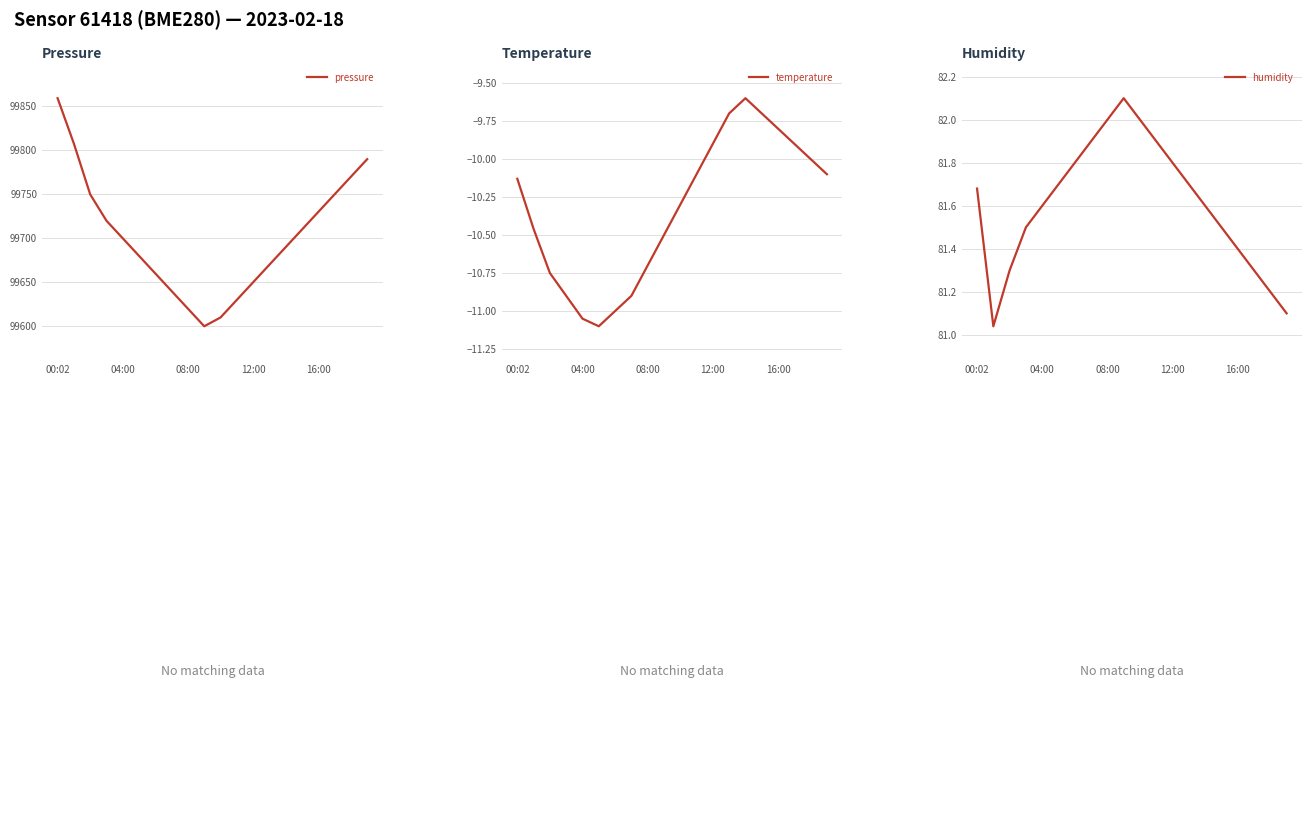

What is the label of the 3rd point from the right?

17